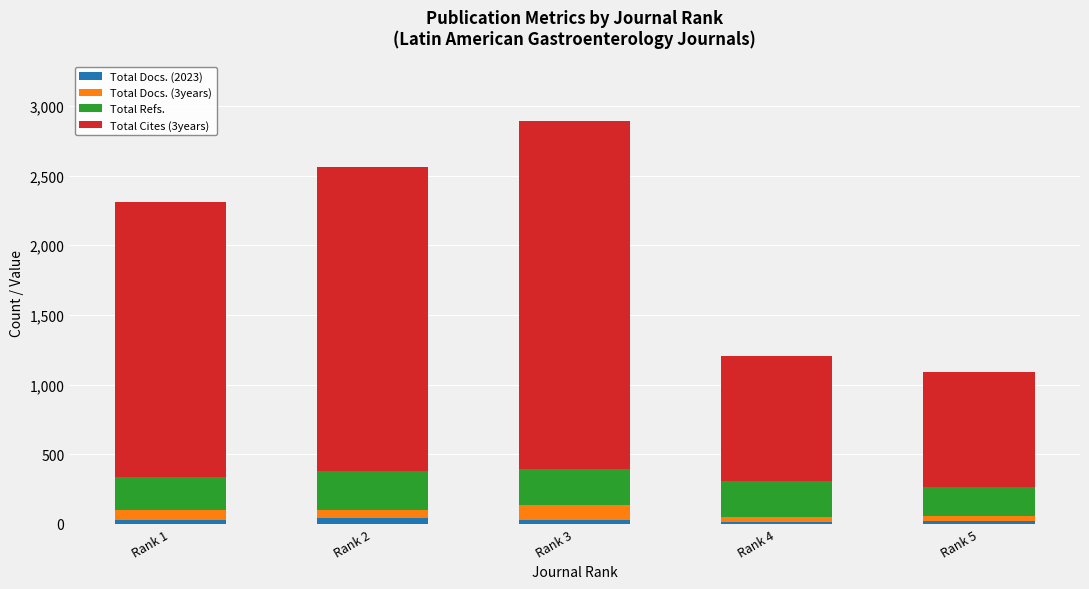

At which category is the sum across all series the highest?

Rank 3